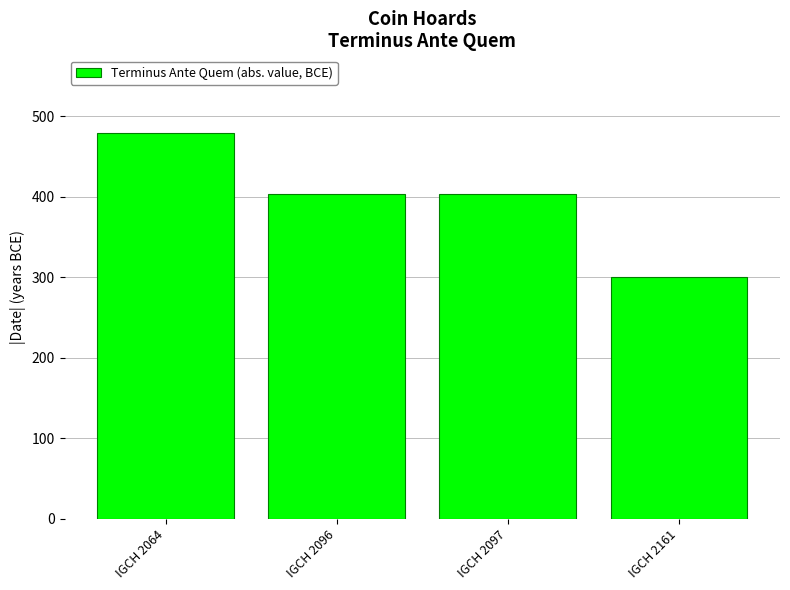

True or false: the data shows 300 at IGCH 2161.

True